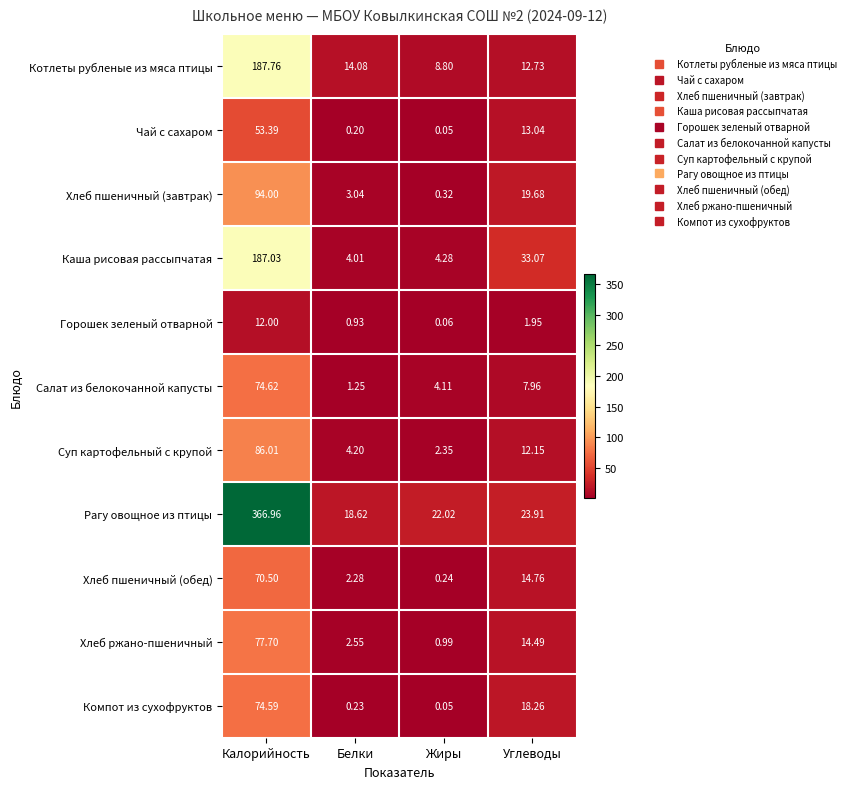

List the labels in order of Рагу овощное из птицы value, largest first.

Калорийность, Углеводы, Жиры, Белки